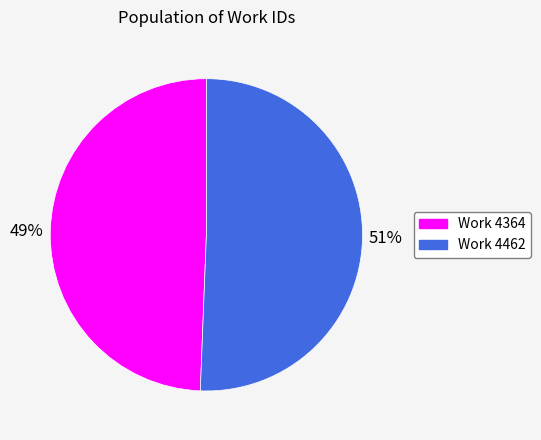

To the nearest percent, what is the average slice percentage?

50%